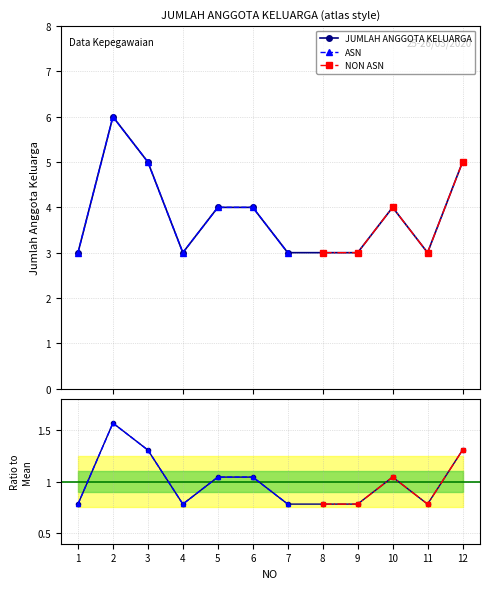

How many points are higher than both their immediate neighbors (excluding endpoints)?

2